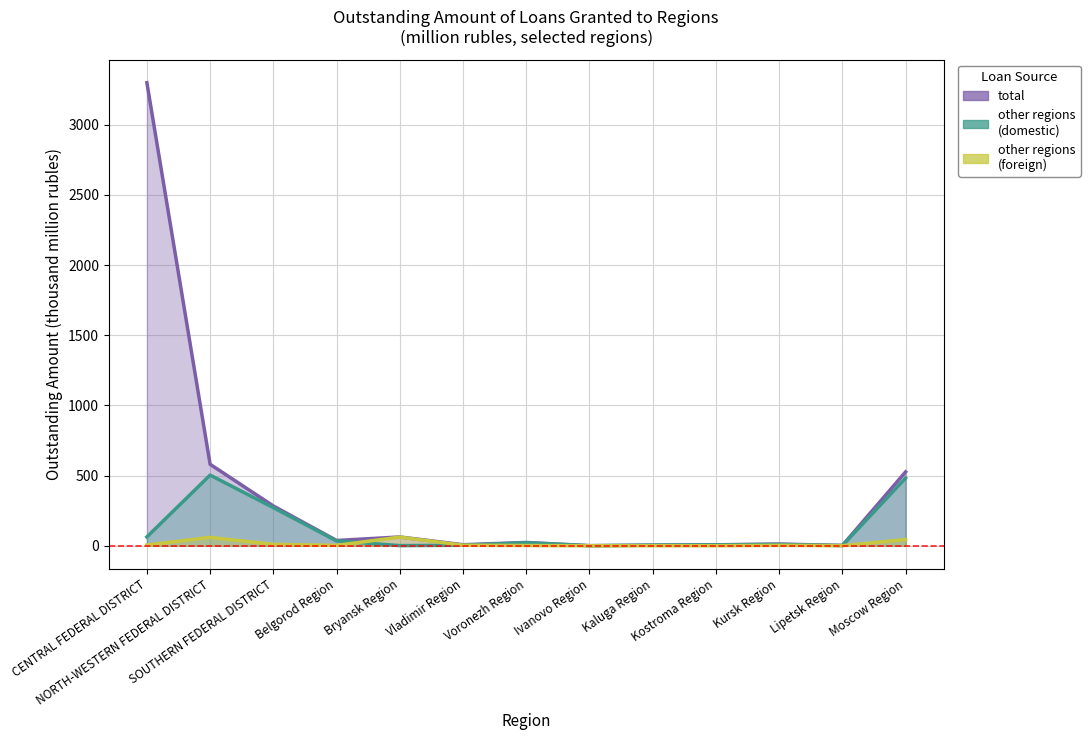

Which series ends up on top after the final intersection of by credit institutions of other regions (domestic) and by credit institutions of other regions (foreign)?

by credit institutions of other regions (domestic)